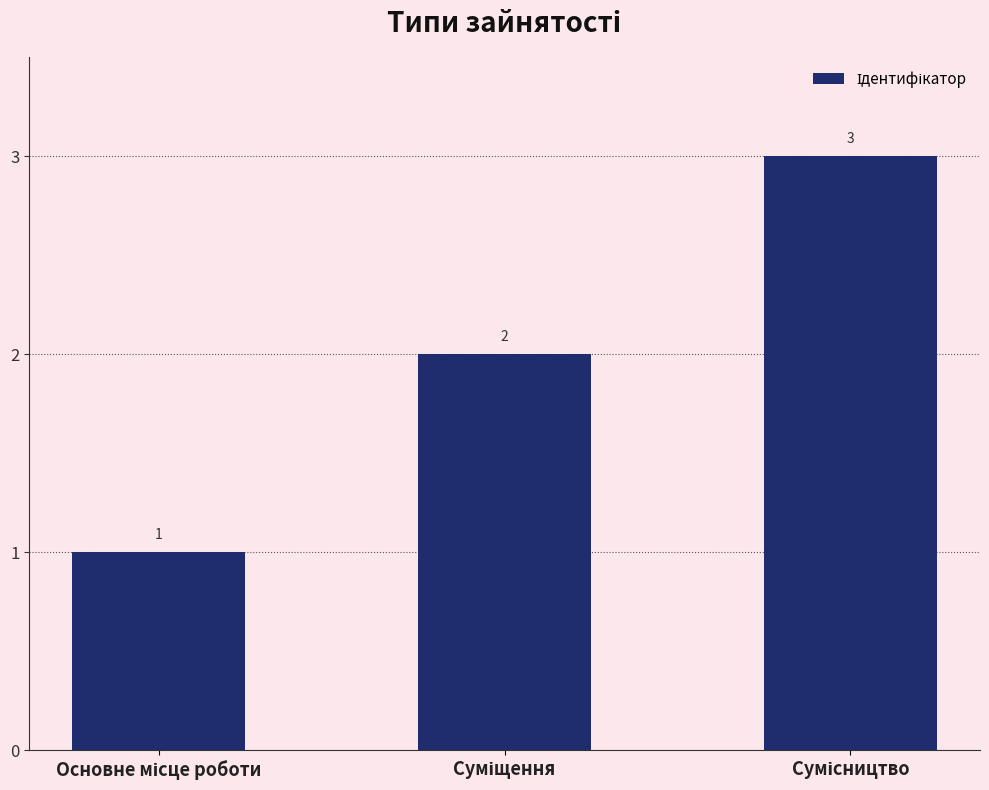

What is the value of the 2nd bar from the left?

2